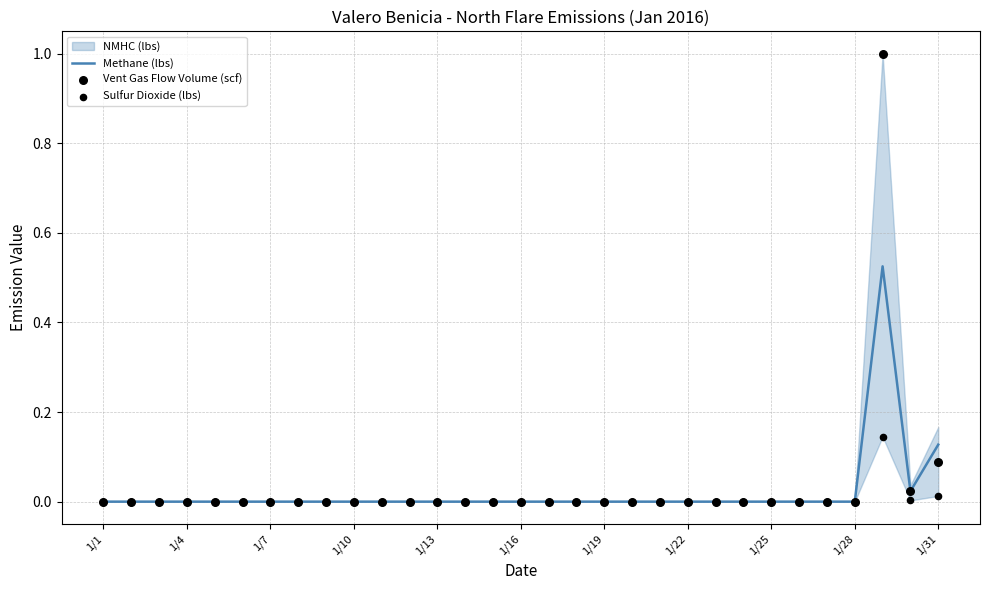

Which series has the widest spread of Y values?

Vent Gas Flow Volume (scf)